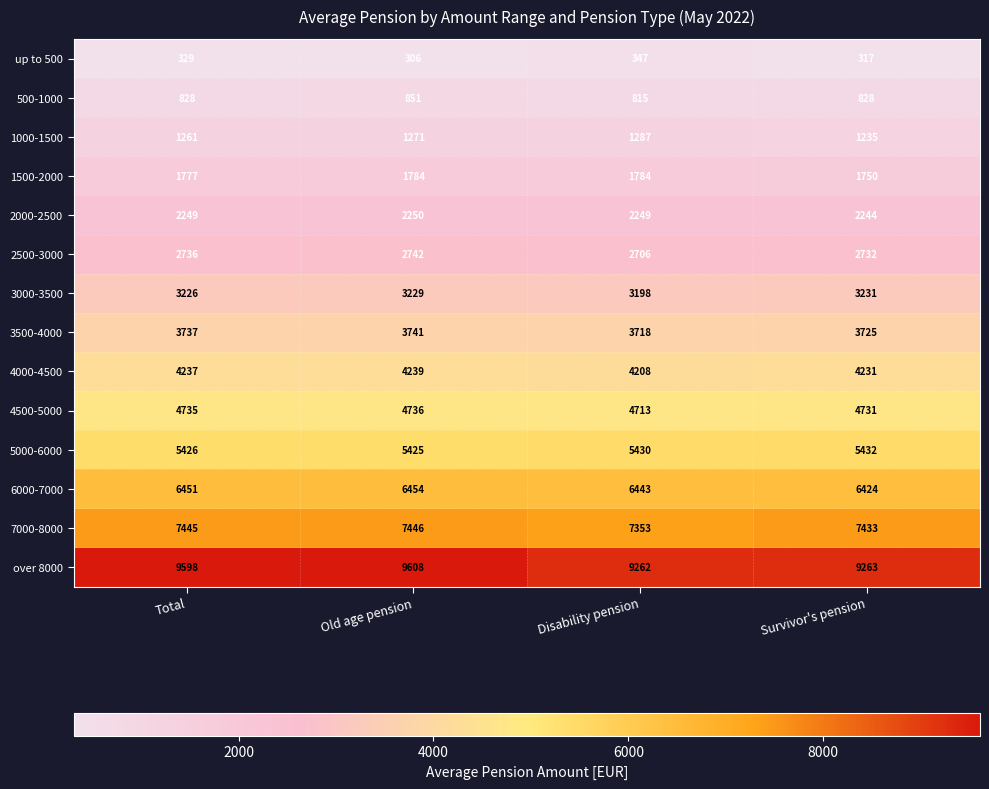

Is it true that 1000-1500 equals 1261 at Total?

True